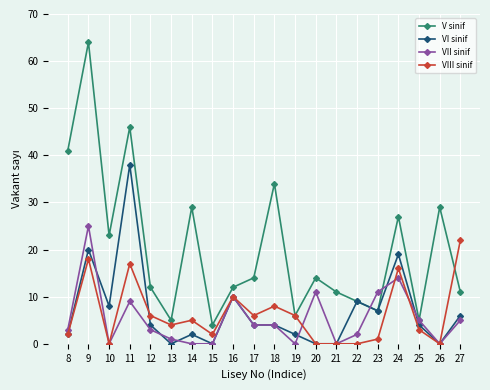

Which series has the largest total across all categories?

V sinif